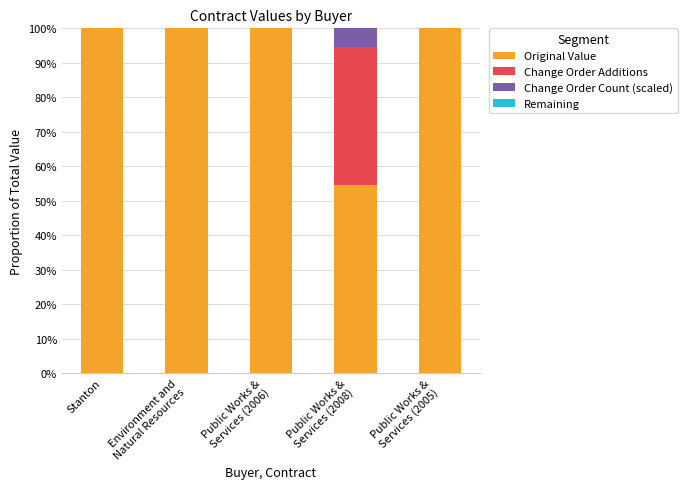

True or false: Original Value has a value of 49.6 at Stanton.

False